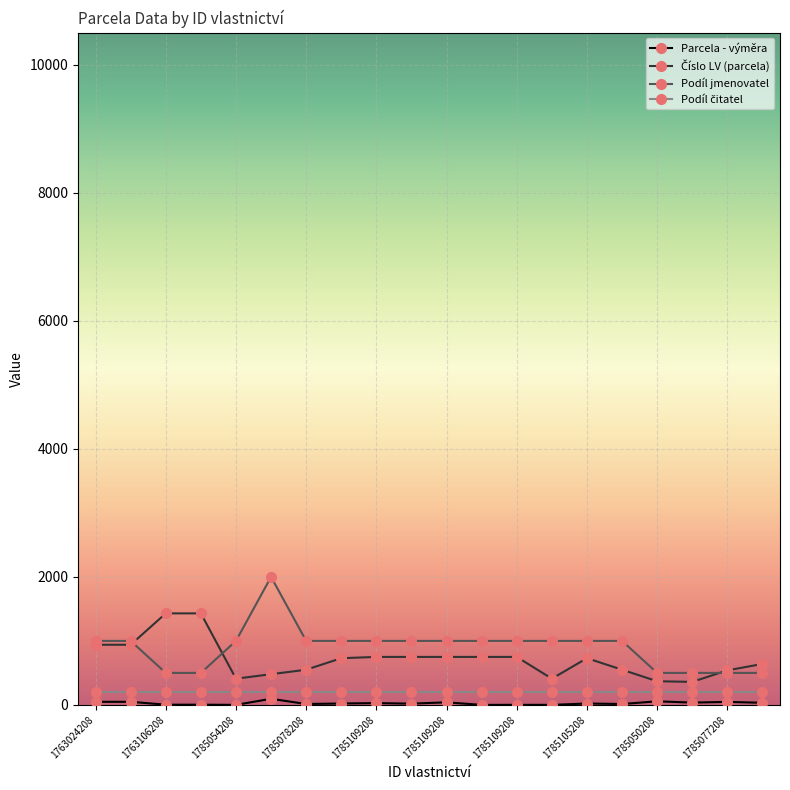

Which series has the largest total across all categories?

Podíl jmenovatel